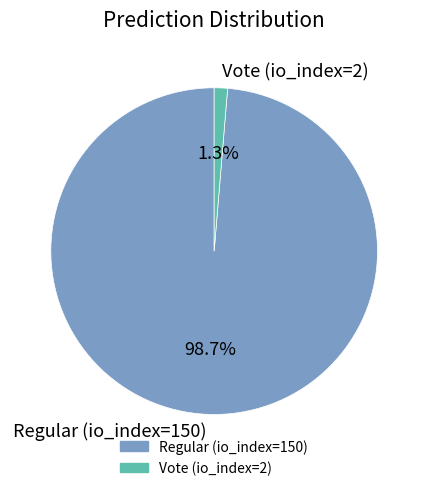

Between Vote (io_index=2) and Regular (io_index=150), which is larger?

Regular (io_index=150)